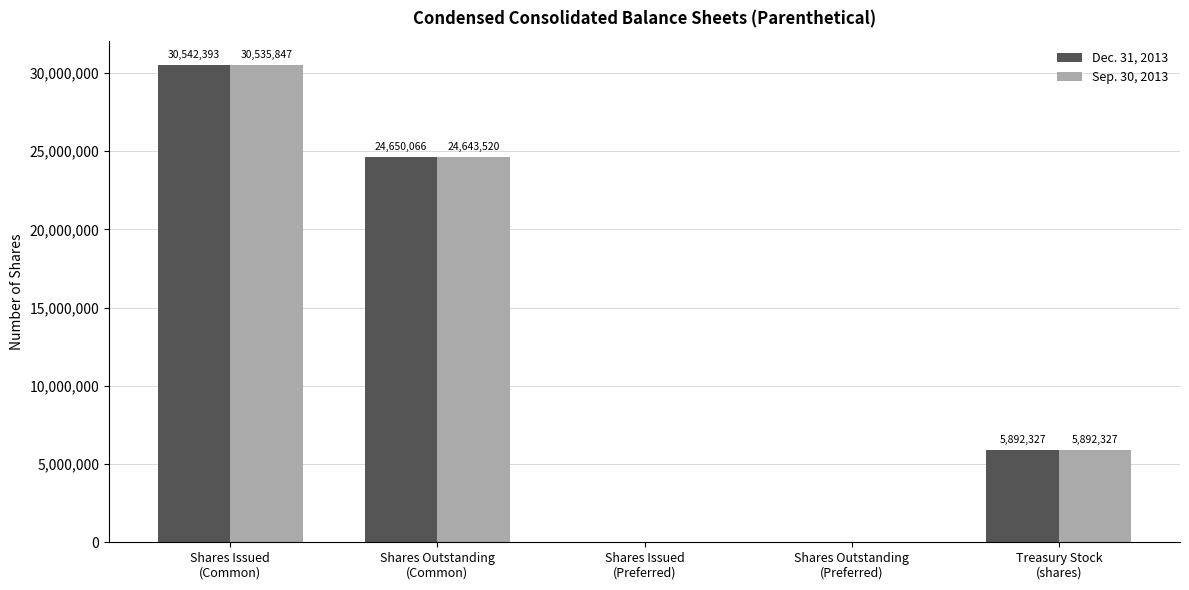

What is the sum of all Sep. 30, 2013 values?

61071694